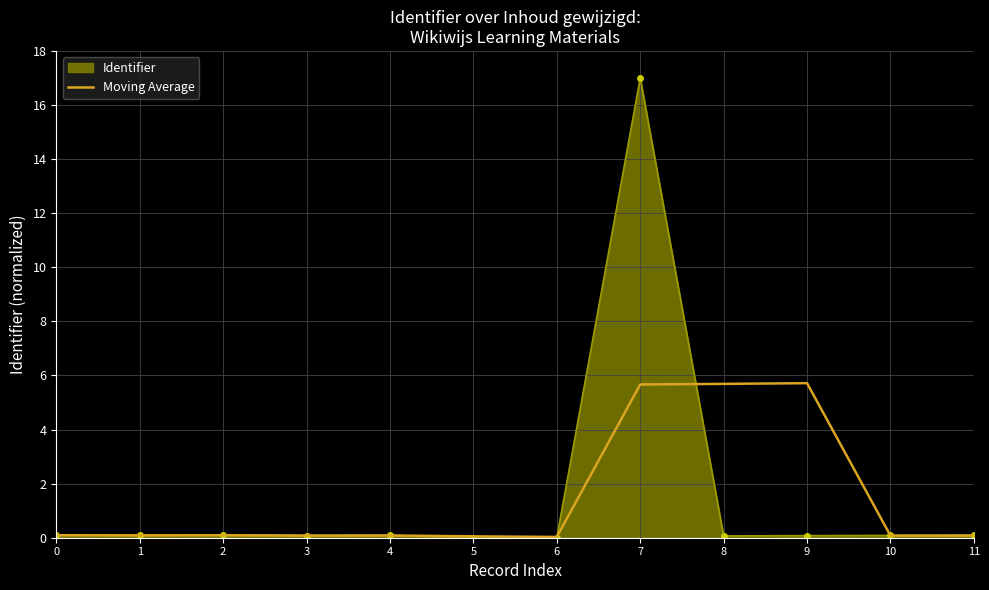

Is it true that Identifier equals 0.1 at 0?

True